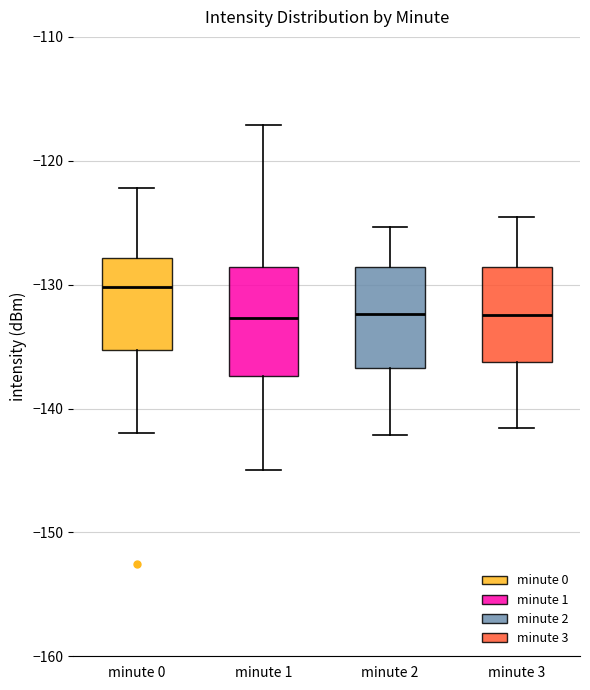

Reading left to right, read every box against the y-axis: the position of its median line, the range the box covers, and the ends of its whiskers. The values are not printed on the chart, so give them approximately, as read against the axis.

minute 0: median -130, box -135 to -128, whiskers -142 to -122
minute 1: median -133, box -137 to -129, whiskers -145 to -117
minute 2: median -132, box -137 to -129, whiskers -142 to -125
minute 3: median -132, box -136 to -129, whiskers -142 to -125